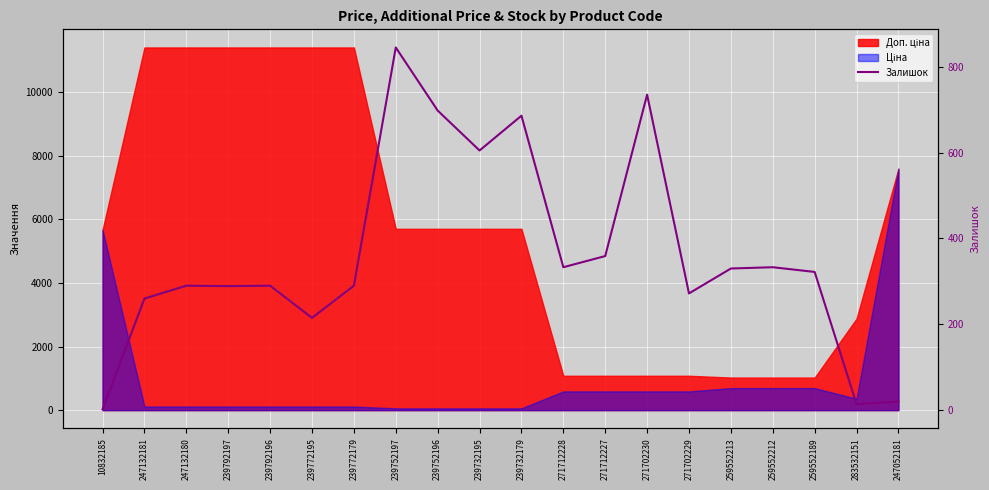

Where is the first local maximum?

247132180